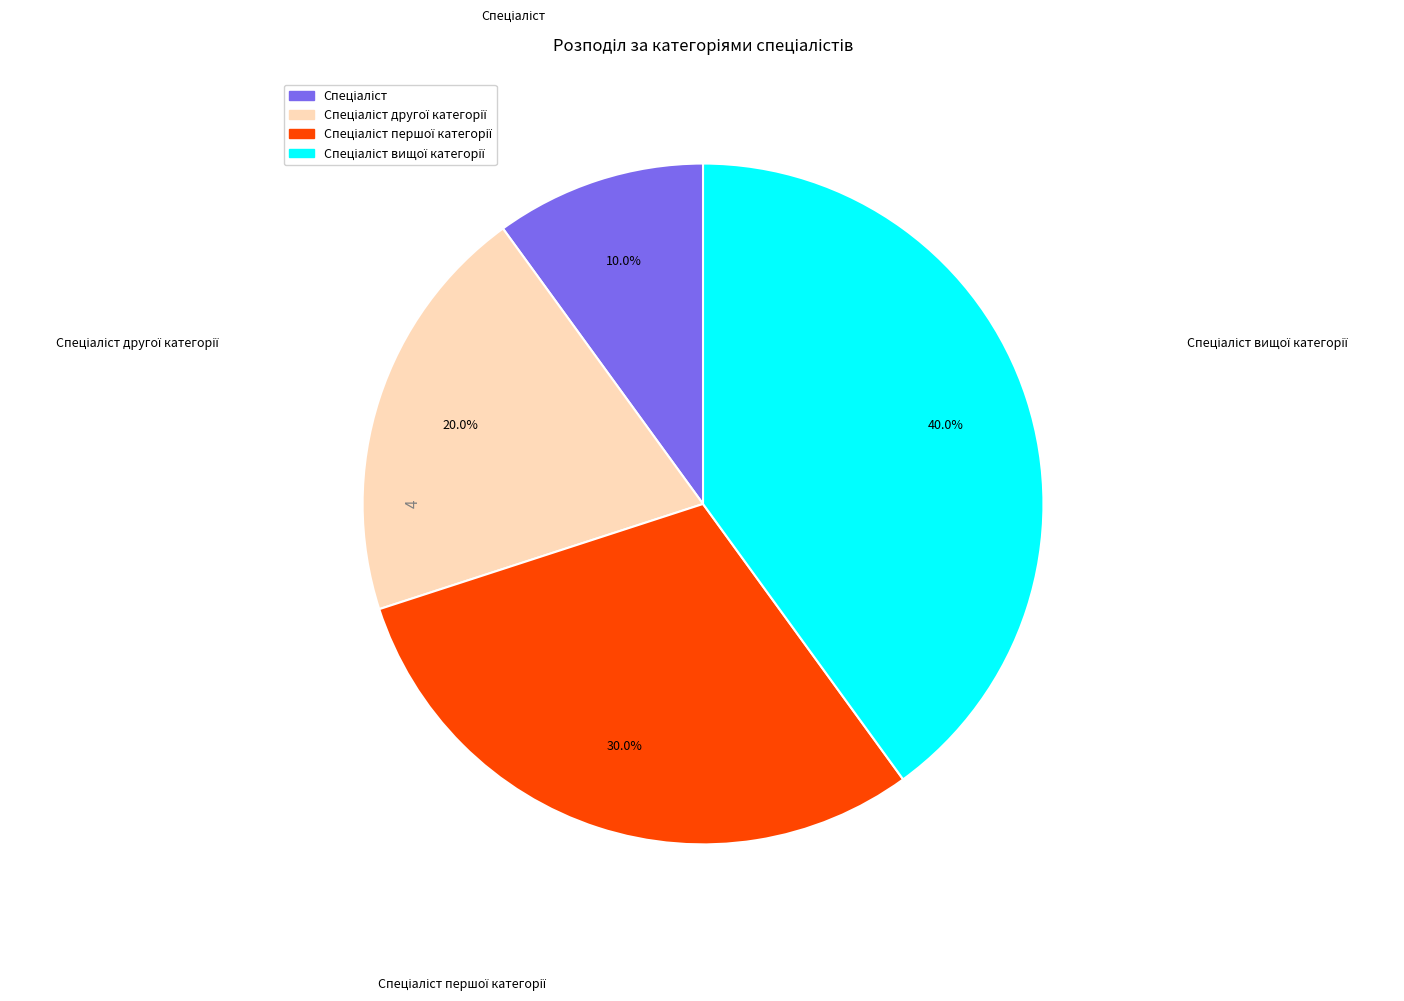

Does any single category account for the majority?

No